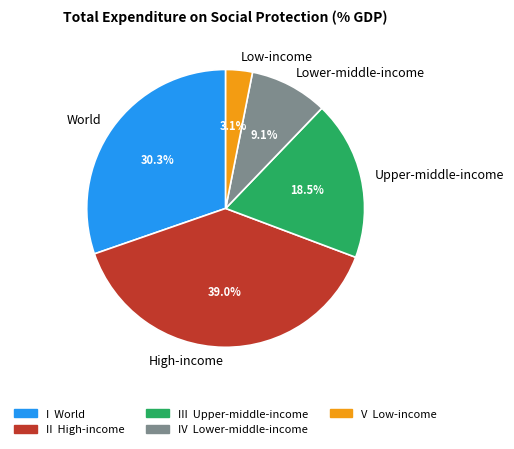

Approximately how many times larger is the value at Low-income compared to Lower-middle-income?

0.3